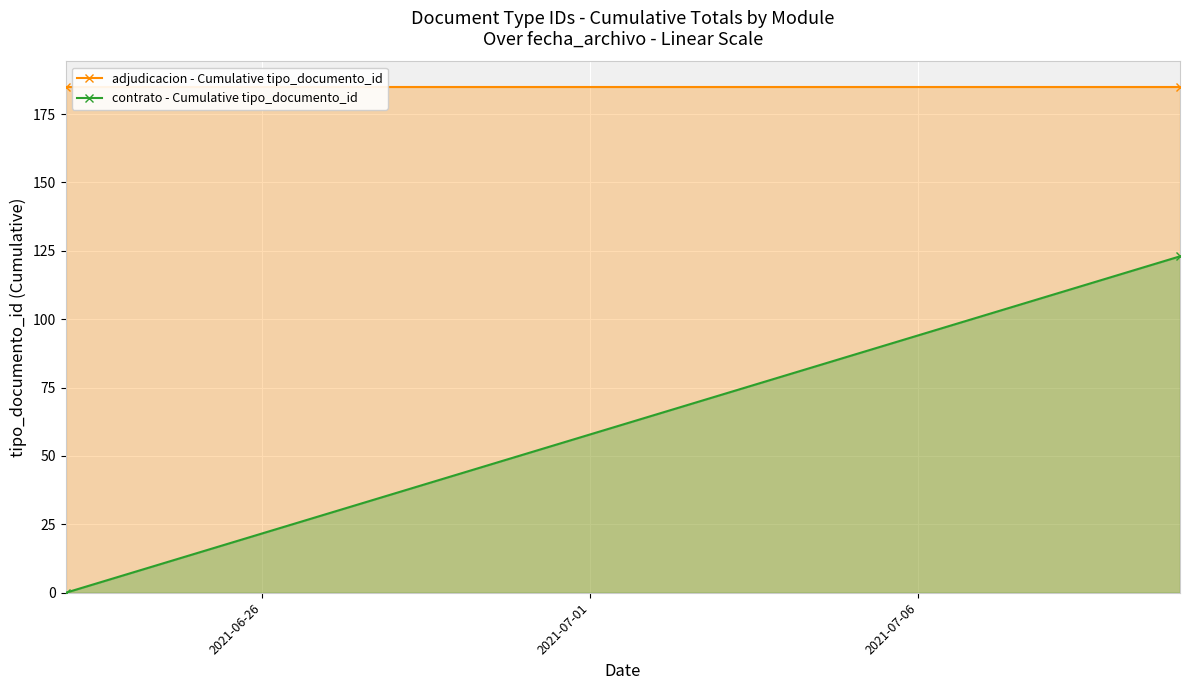

Reading left to right, list all the values displayed in this chart.

adjudicacion - Cumulative tipo_documento_id: 185	185
contrato - Cumulative tipo_documento_id: 0	123